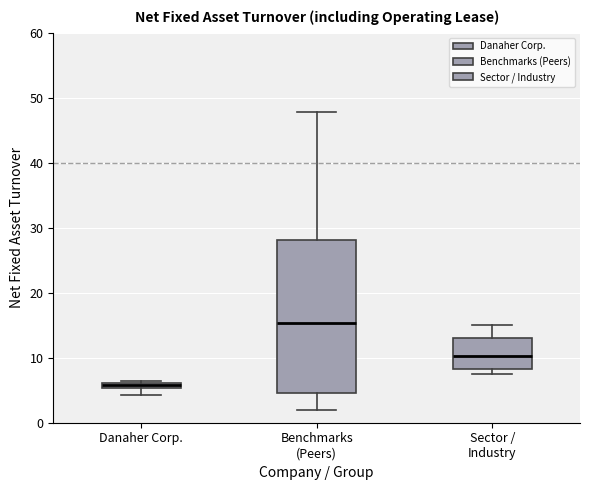

Which box is the tallest, from its lower edge to its upper edge?

Benchmarks (Peers)